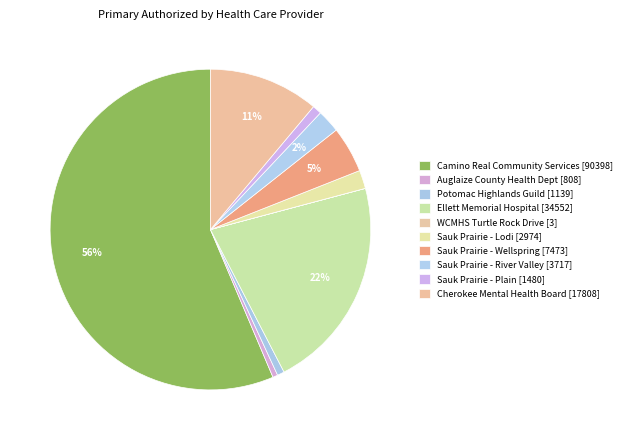

How many slices are in this pie chart?

10